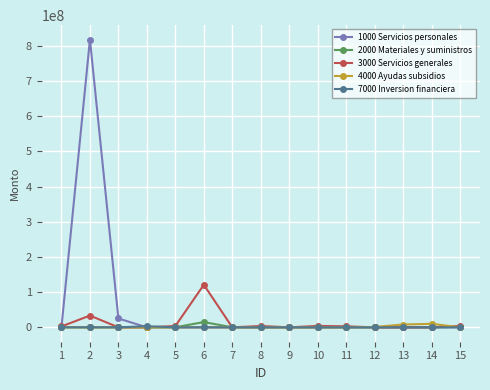

True or false: 2000 Materiales y suministros has more than 0 interior local peaks.

True